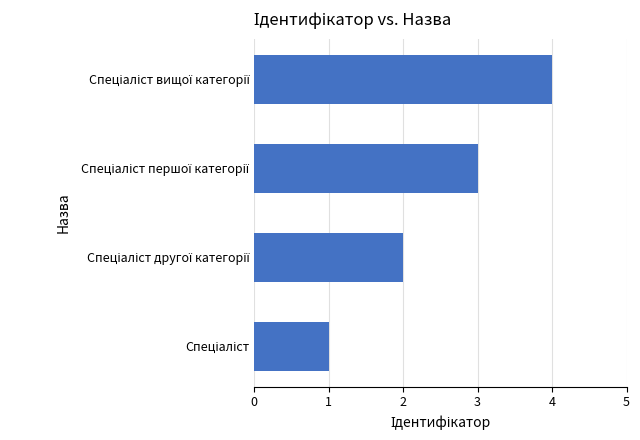

What is the greatest value displayed?

4